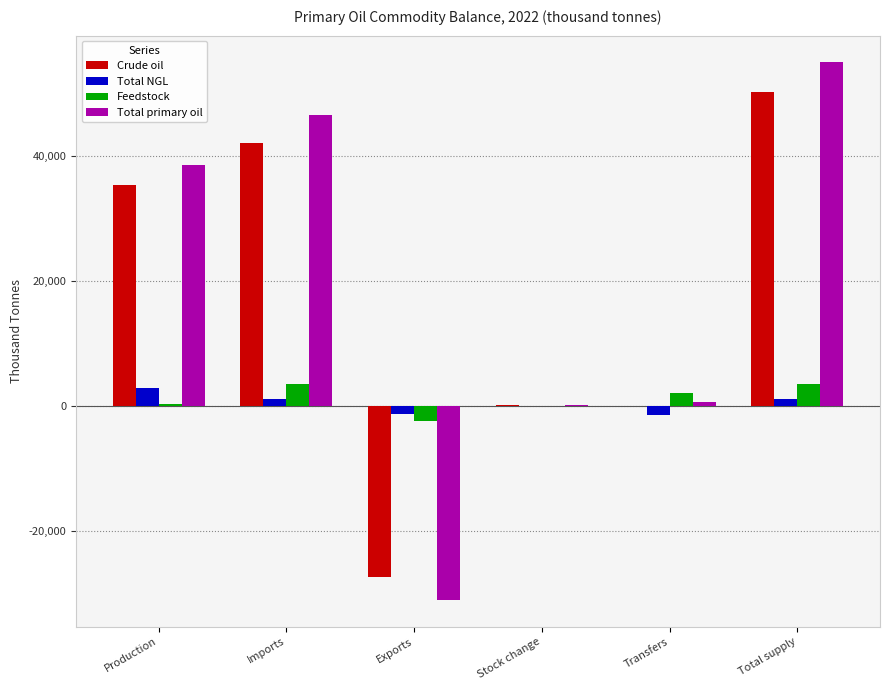

Which series has the widest spread of values?

Total primary oil